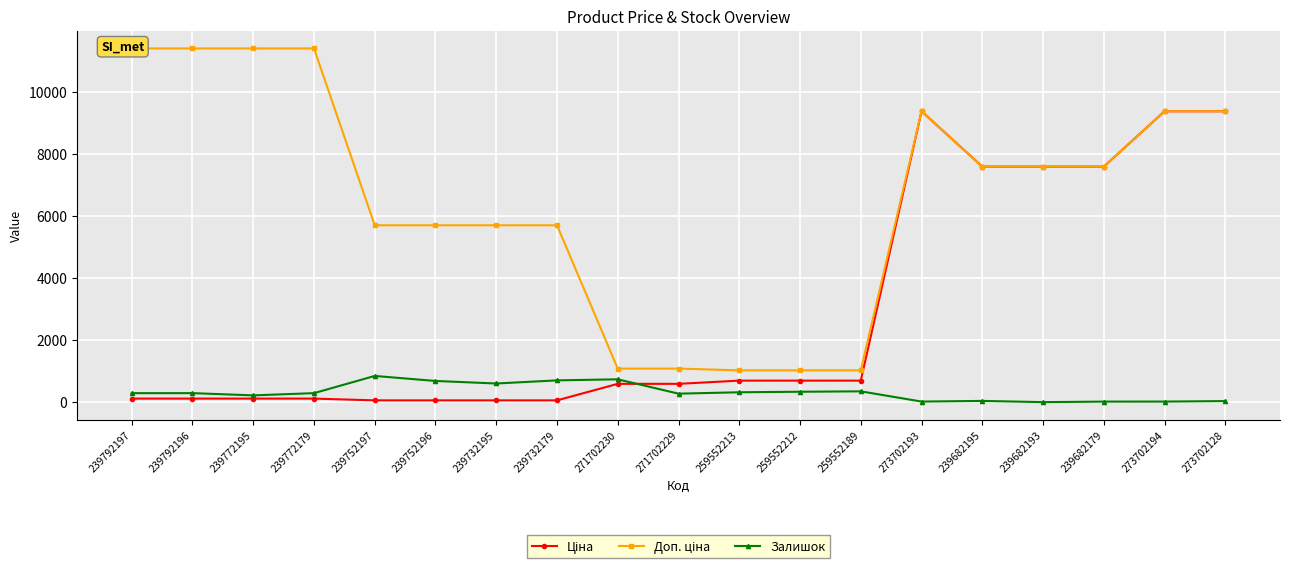

Between 239752196 and 239732195, which series saw the biggest shift?

Залишок